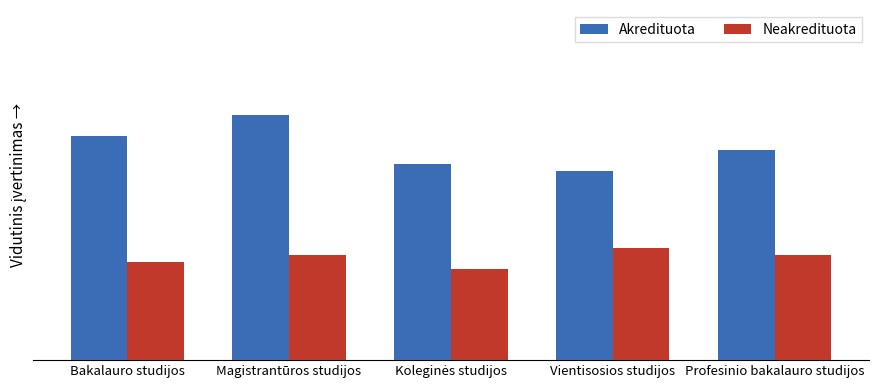

Are the bars horizontal?

No